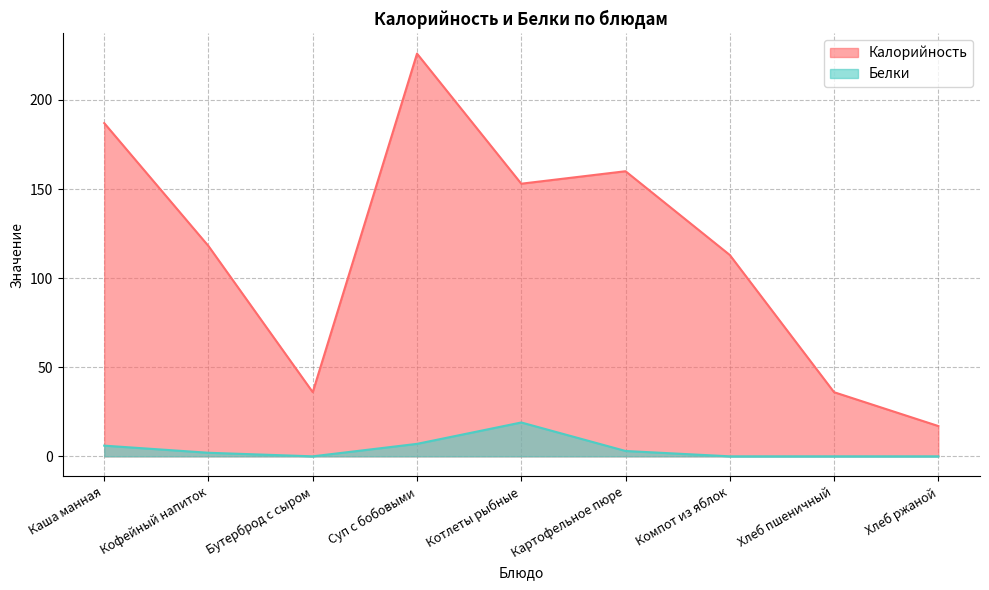

List the series in order of their overall mean, lowest first.

Белки, Калорийность